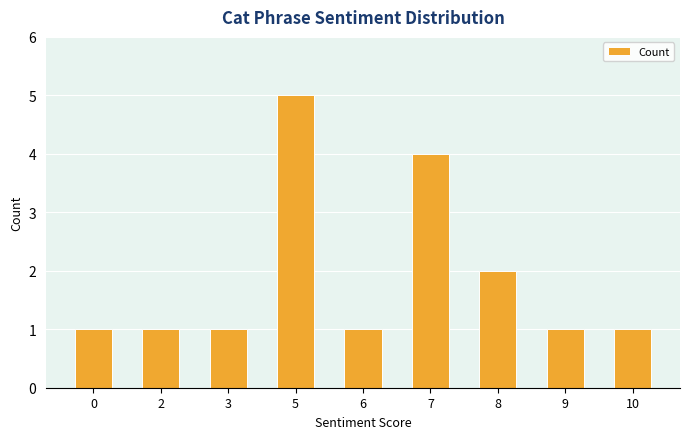

What is the sum of the values at 6 and 9?

2